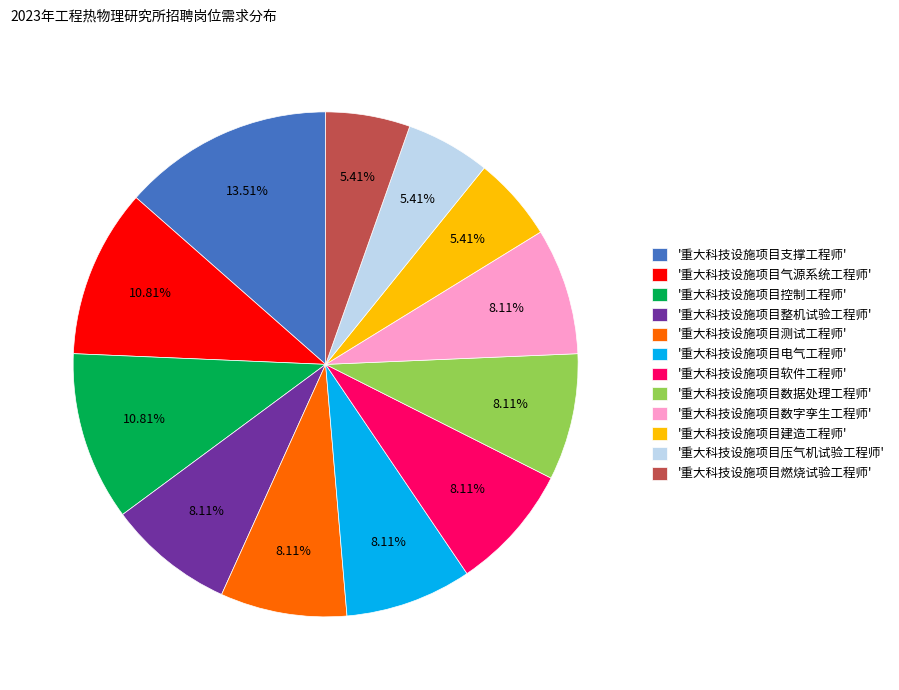

Does '重大科技设施项目测试工程师' account for over 50% of the chart?

No